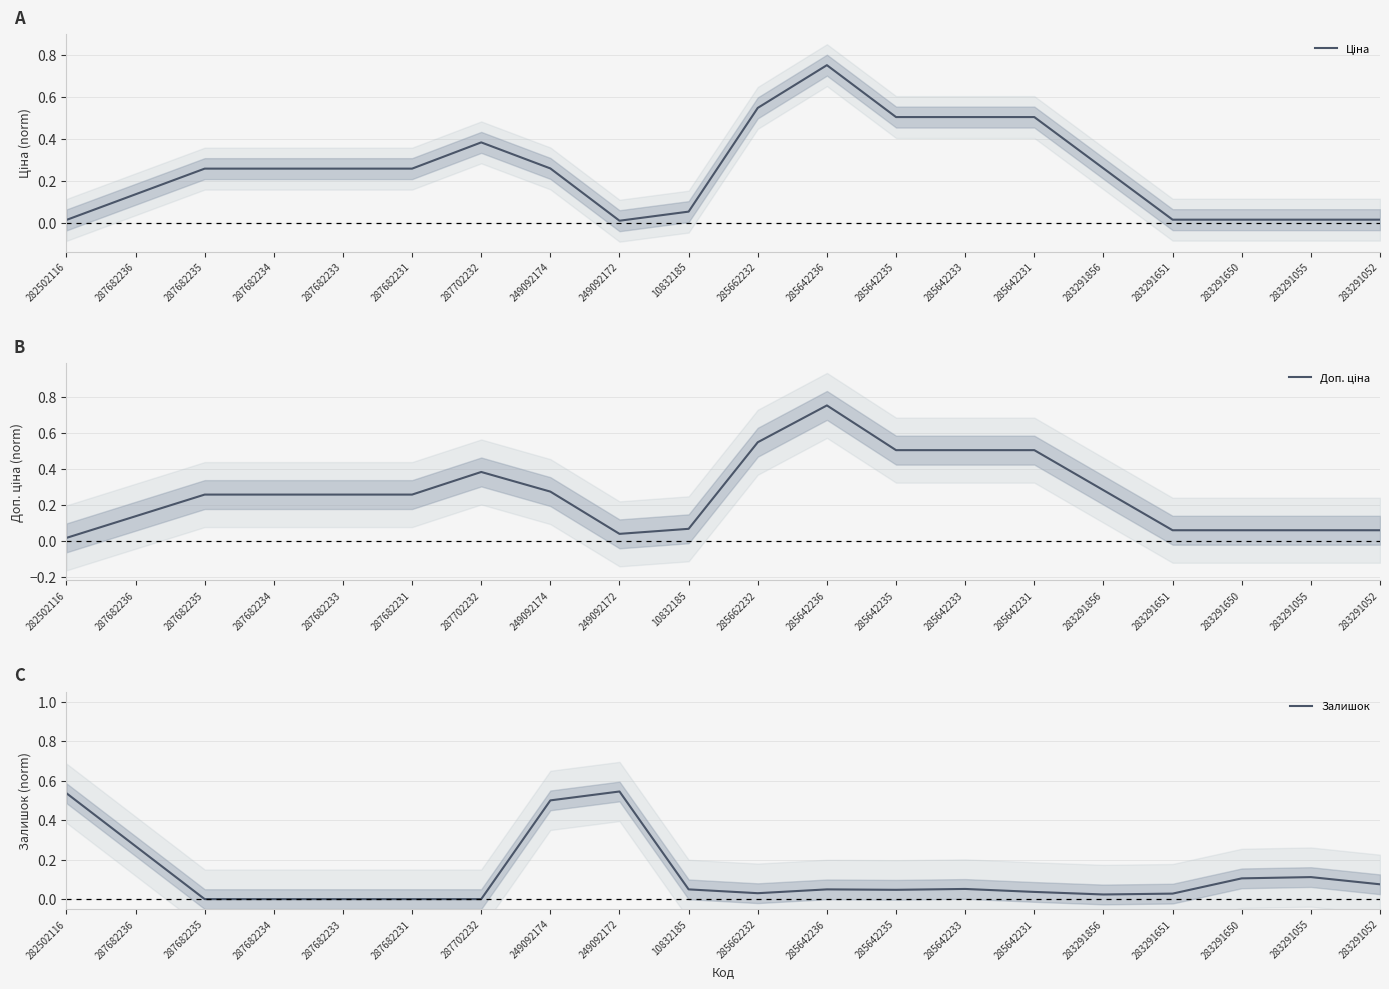

How many intersections are there between Доп. ціна and Залишок?

4